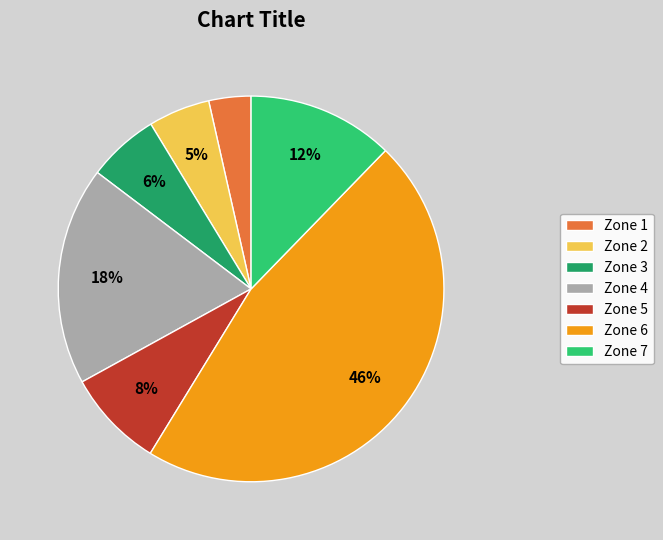

What is the largest slice in the pie chart?

Zone 6